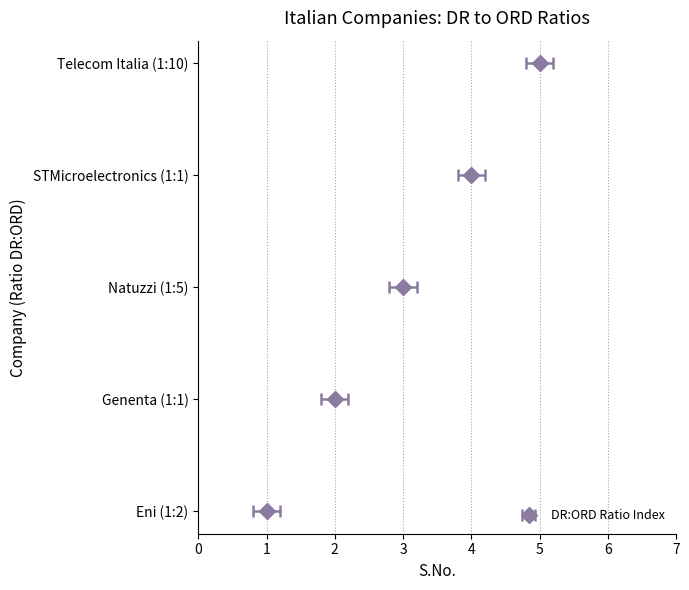

Reading right to left, what are all the values shown in this chart?

4	3	2	1	0